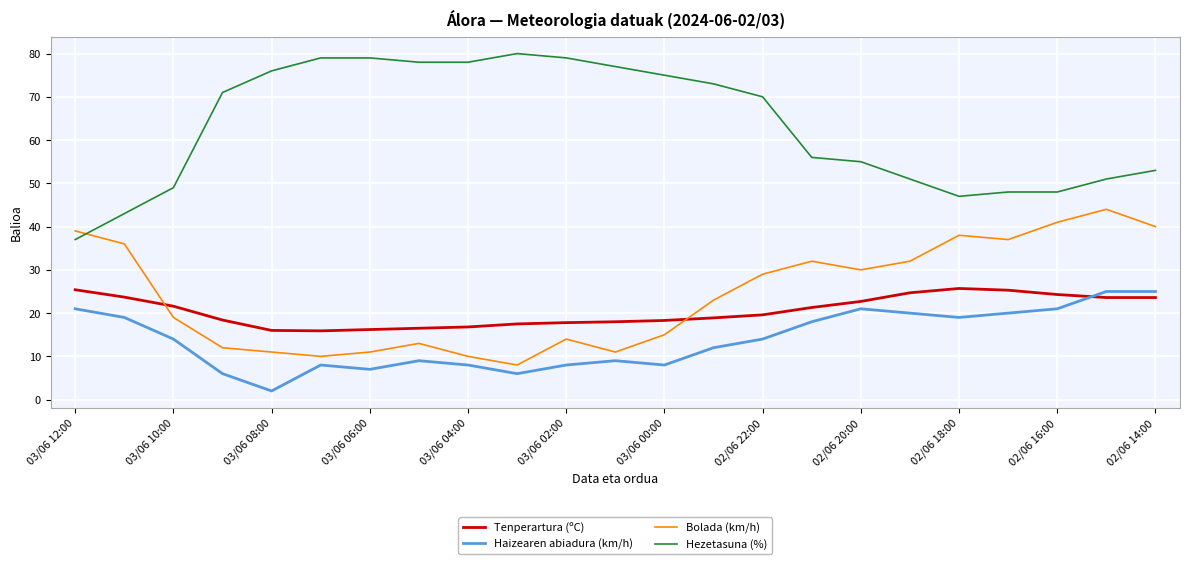

What is the sum of all Hezetasuna (%) values?

1453.0